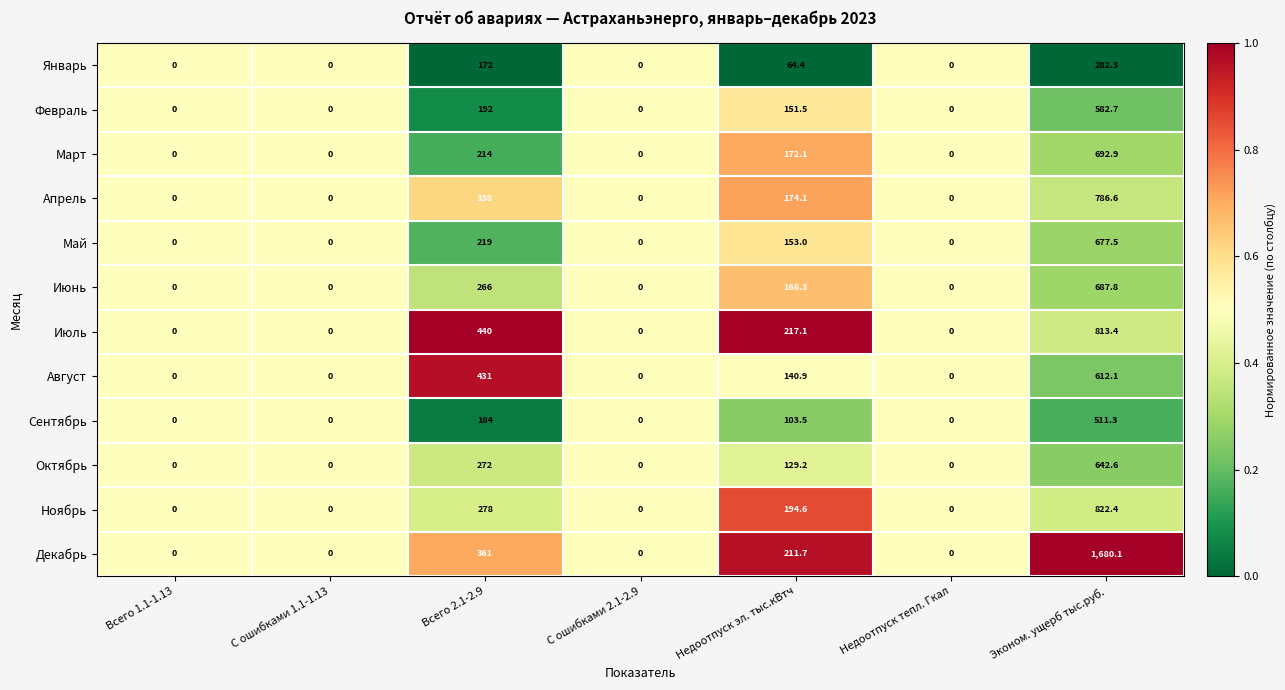

What is the maximum value shown in the chart?

1680.1